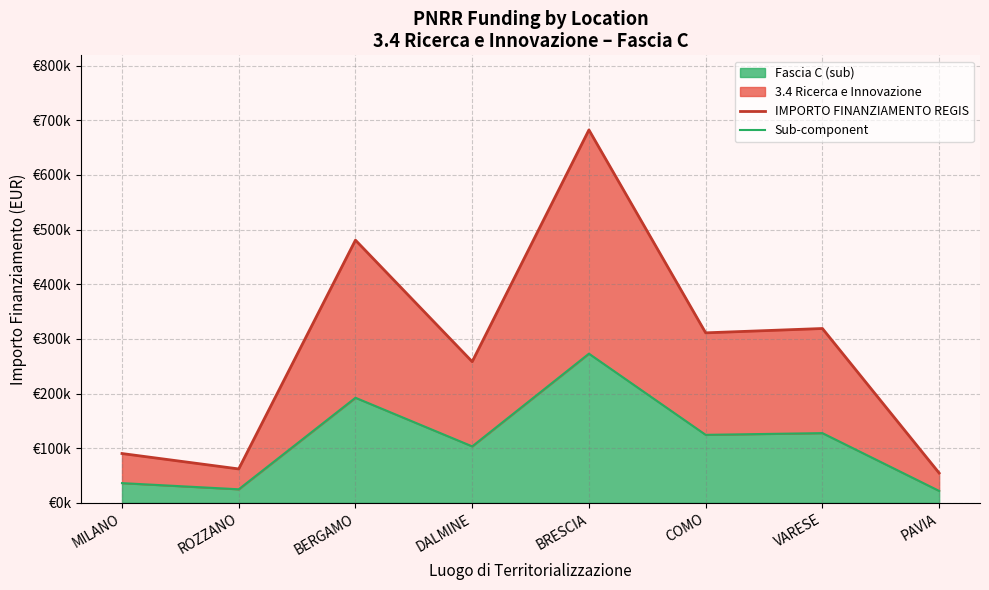

What position from the right is VARESE?

2